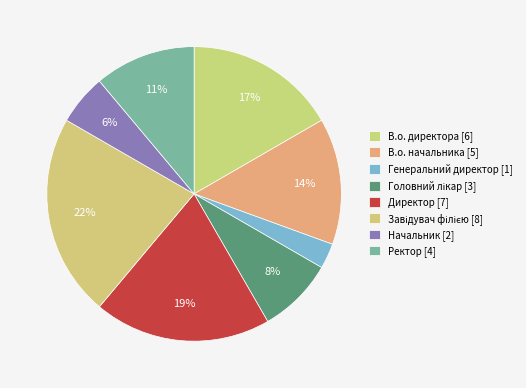

What percentage is the Генеральний директор slice, to the nearest percent?

3%